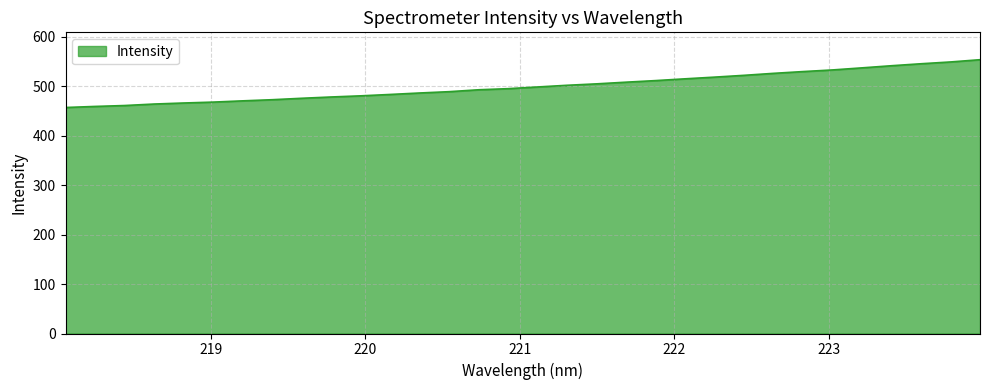

What is the greatest value displayed?

553.3